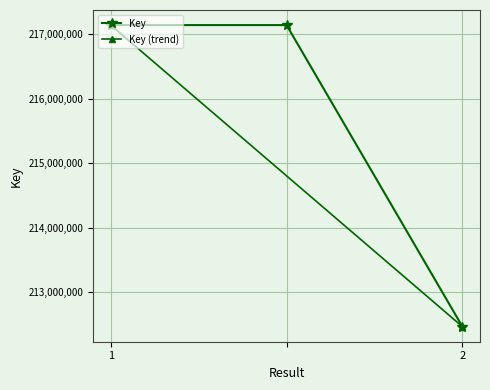

What is the average value?

215585299